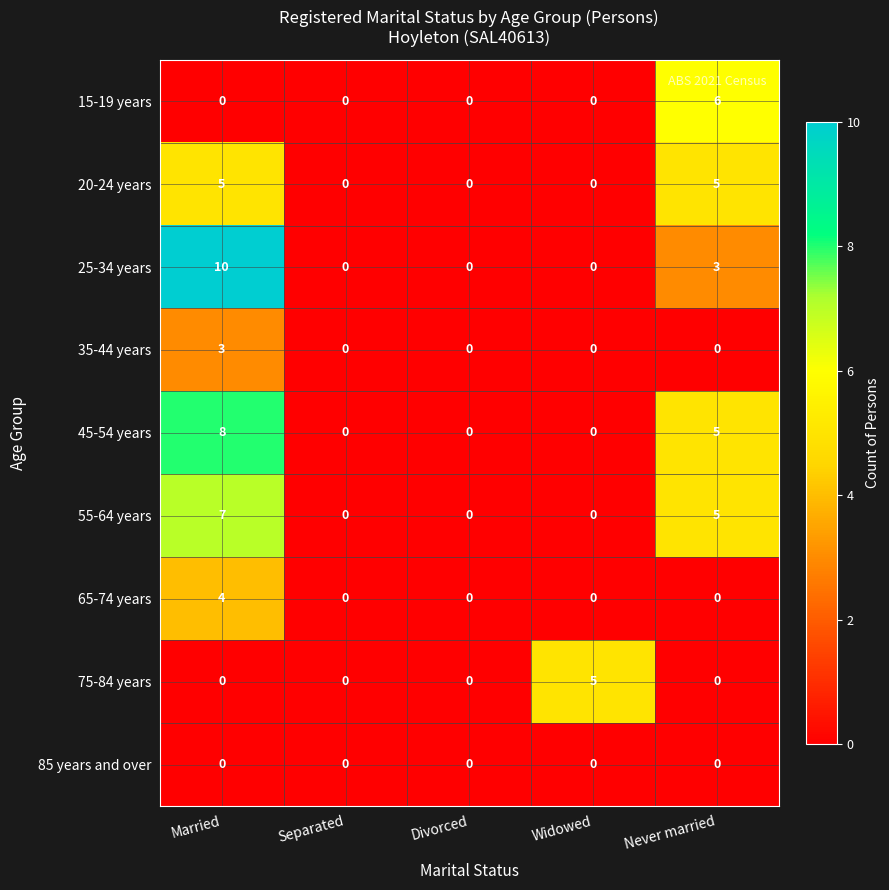

At how many categories does at least one series exceed 1?

3